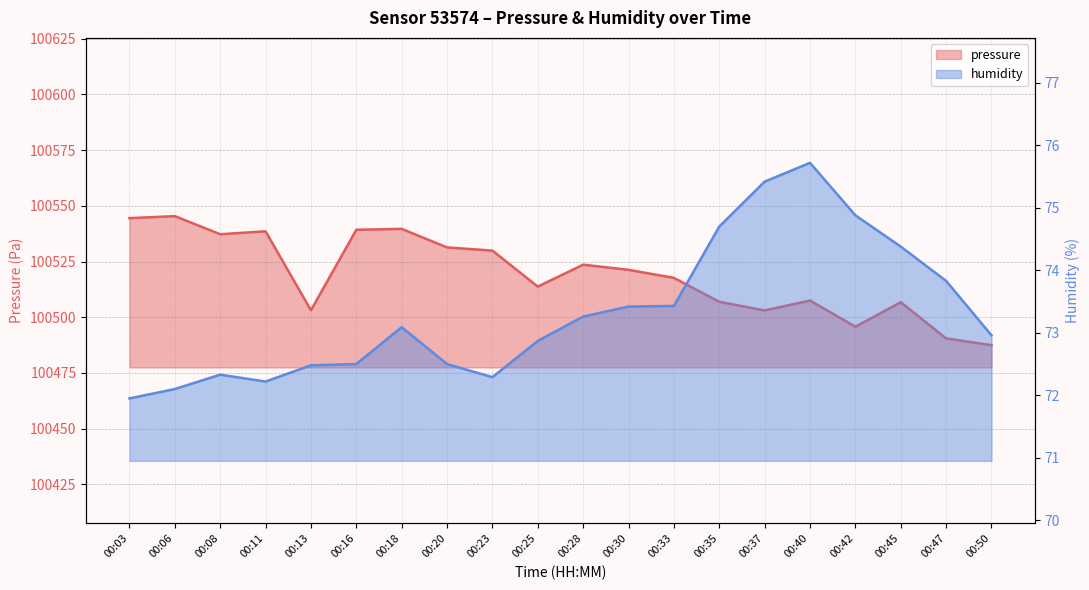

Which series has the largest range (max minus min)?

pressure_line